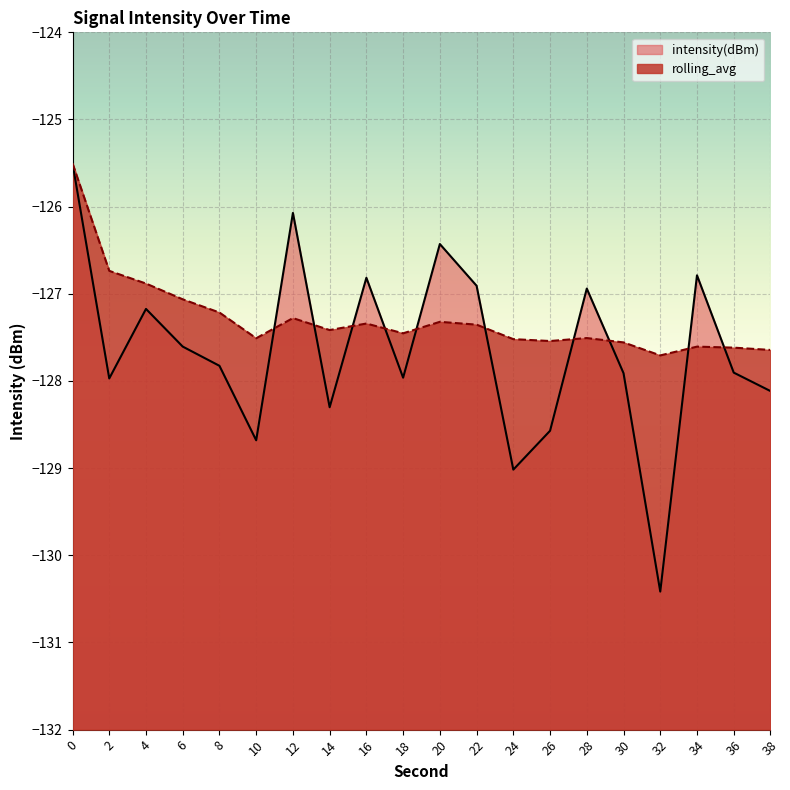

Which series has the largest total across all categories?

rolling_avg